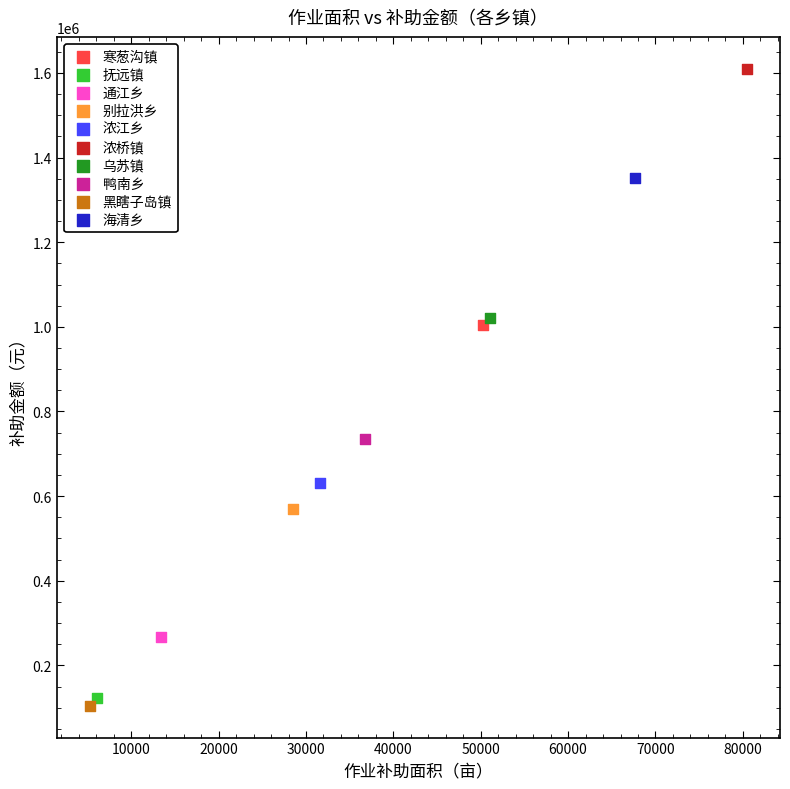

What are all the series names shown in the legend?

寒葱沟镇, 抚远镇, 通江乡, 别拉洪乡, 浓江乡, 浓桥镇, 乌苏镇, 鸭南乡, 黑瞎子岛镇, 海清乡